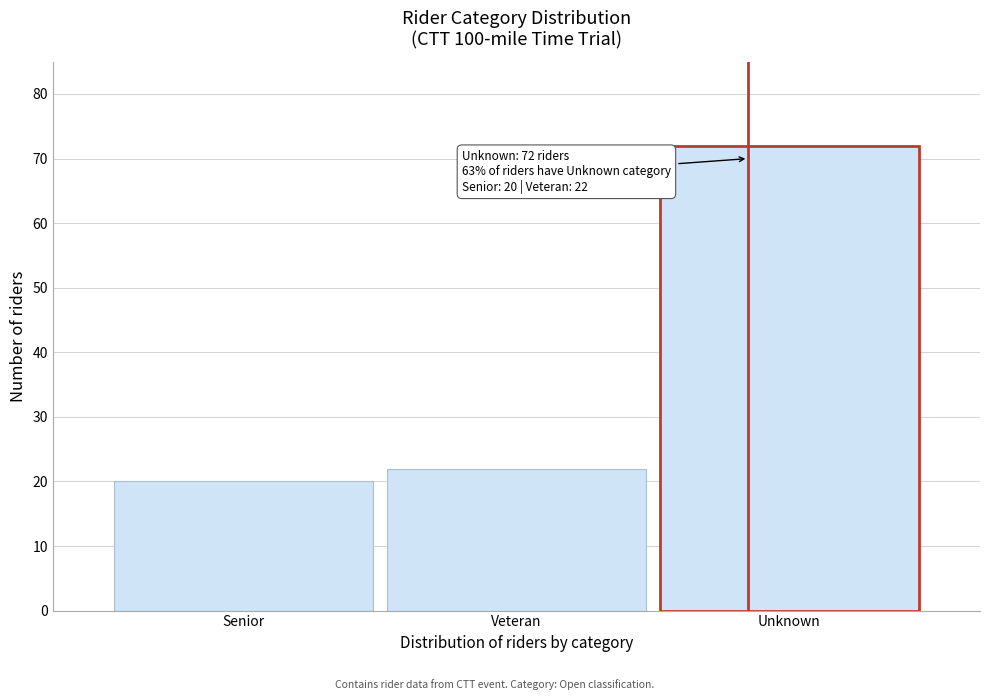

Reading right to left, what are all the values shown in this chart?

Unknown=72	Veteran=22	Senior=20